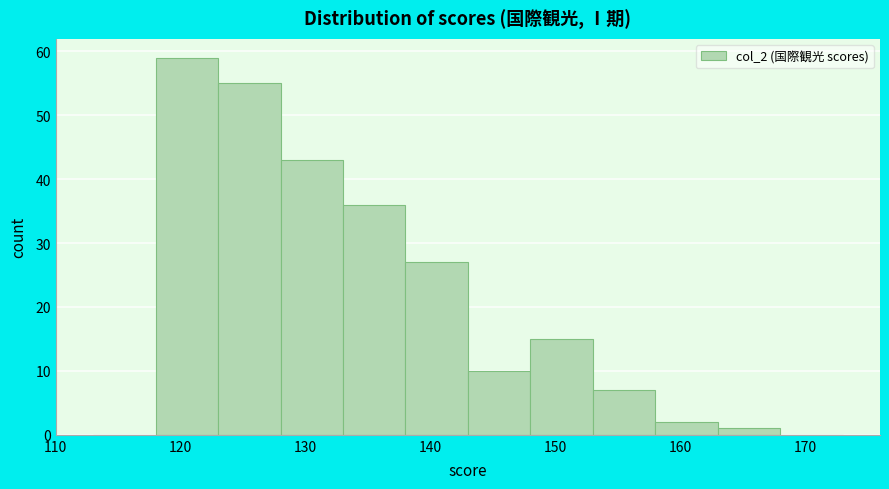

Which range on the x-axis has the tallest bar?

118 to 123